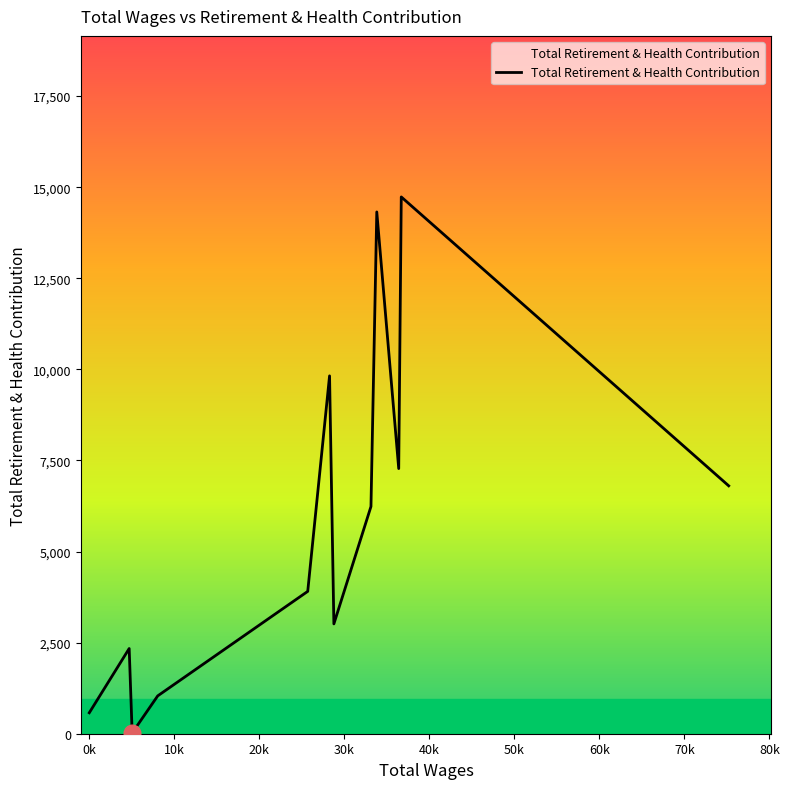

What is the difference between the maximum and minimum values?

14712